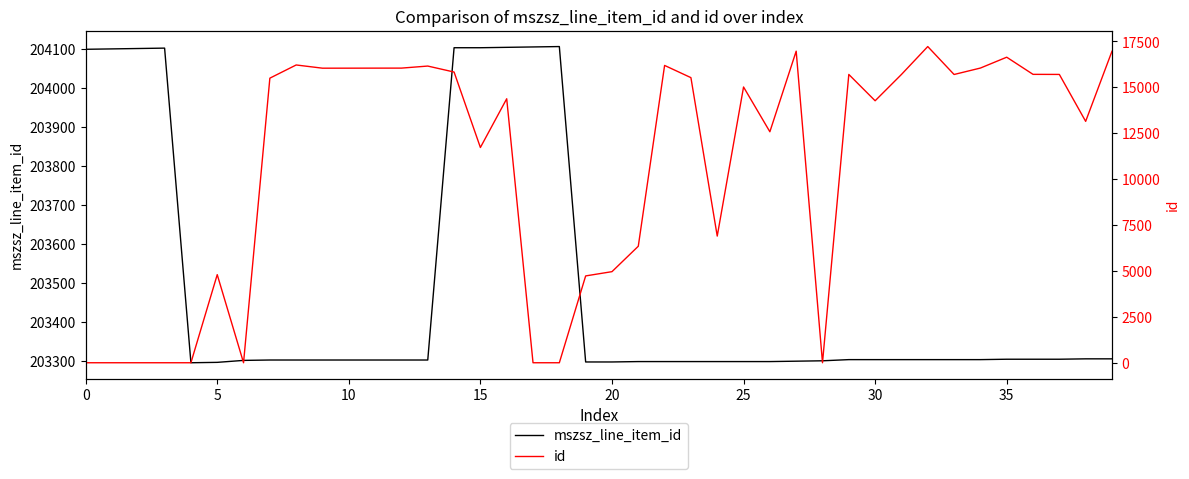

Which series changed the most between 12 and 32?

id